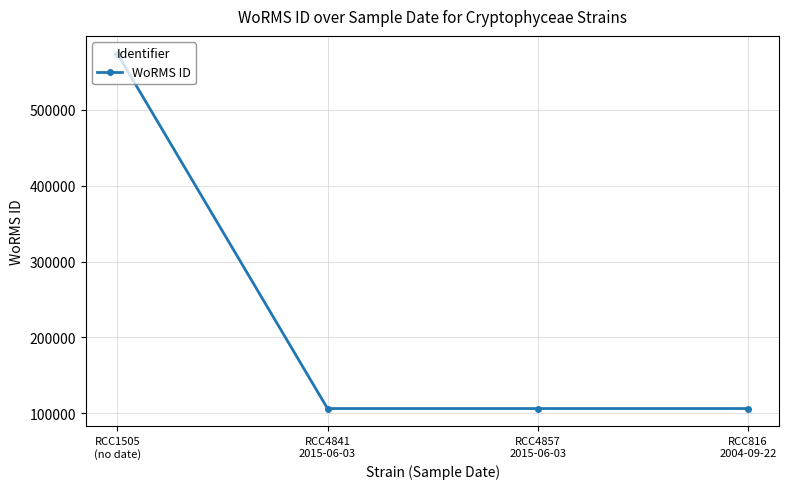

What is the maximum value shown in the chart?

573955